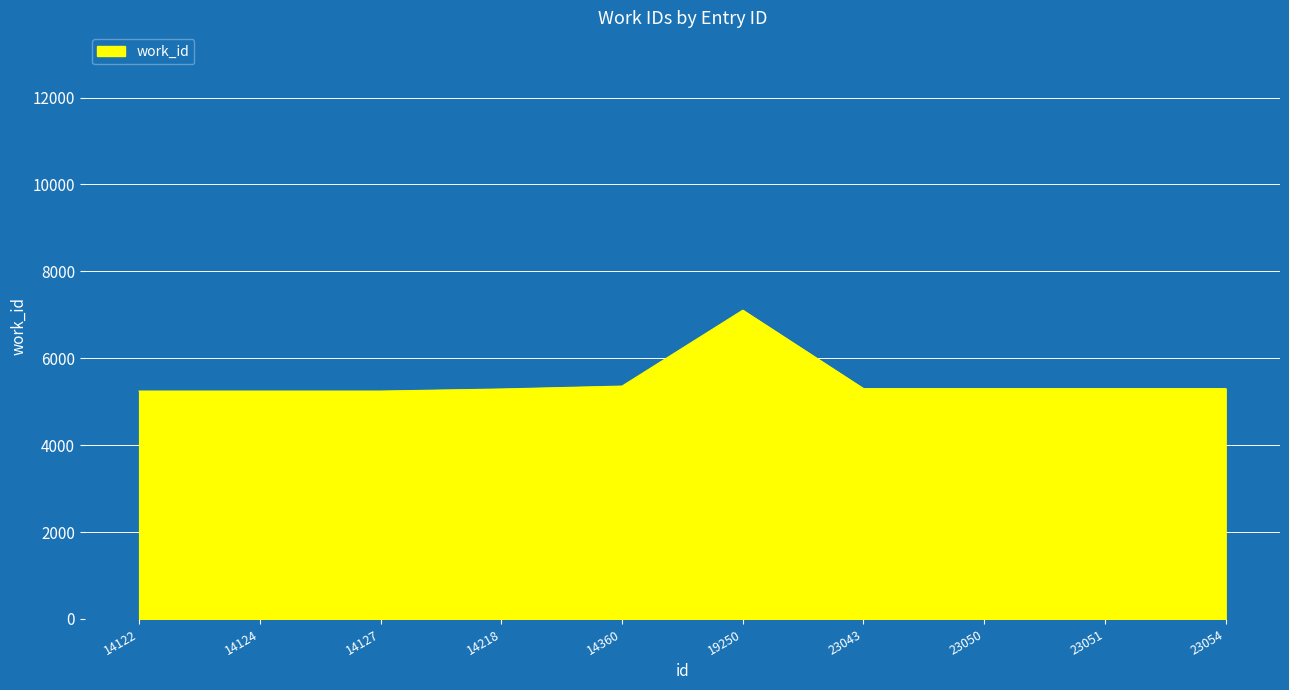

What is the ratio of the value at 14127 to the value at 14122?

1.0